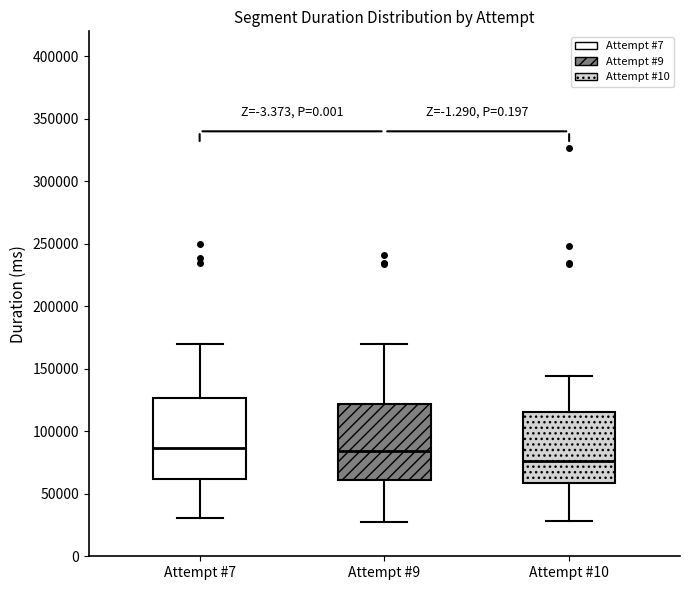

Where is the lower edge of the box for Attempt #7 on the y-axis? The values are not printed on the chart, so give them approximately, as read against the axis.

60000